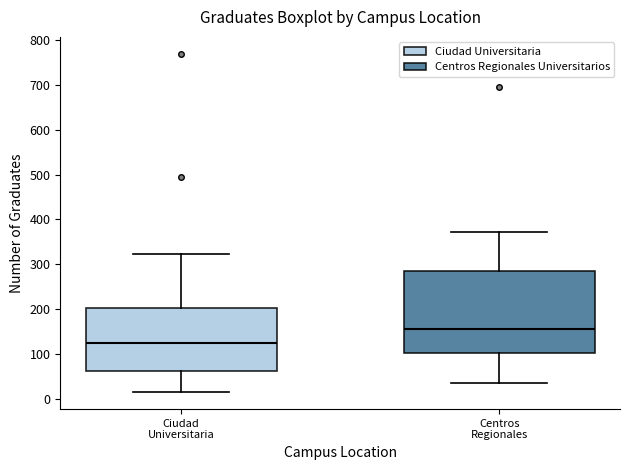

Where is the upper edge of the box for Ciudad Universitaria on the y-axis? The values are not printed on the chart, so give them approximately, as read against the axis.

200